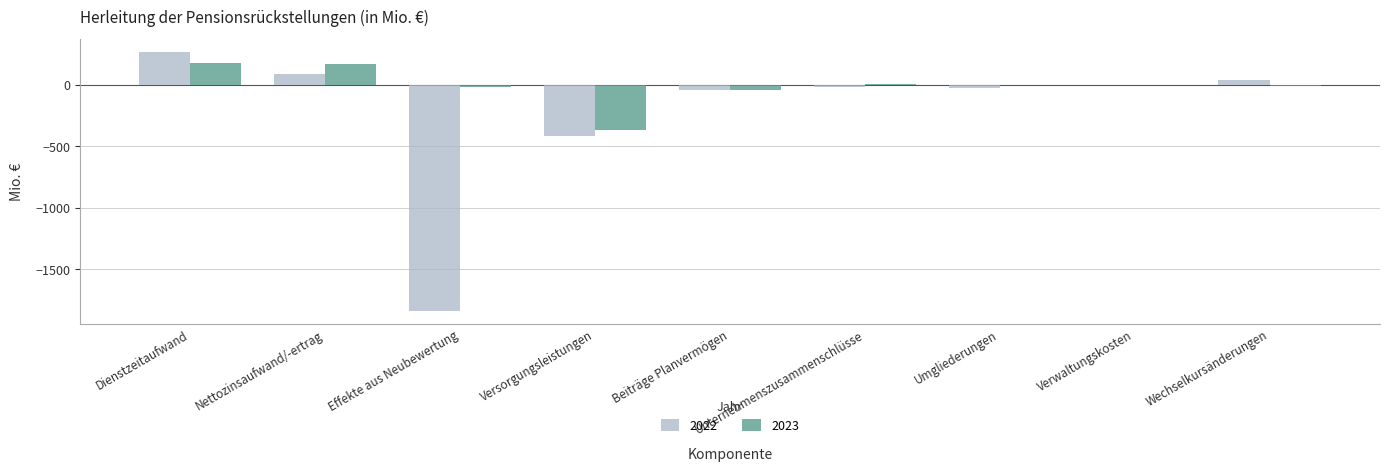

The value of 2023 at Beiträge Planvermögen is -41. True or false?

True